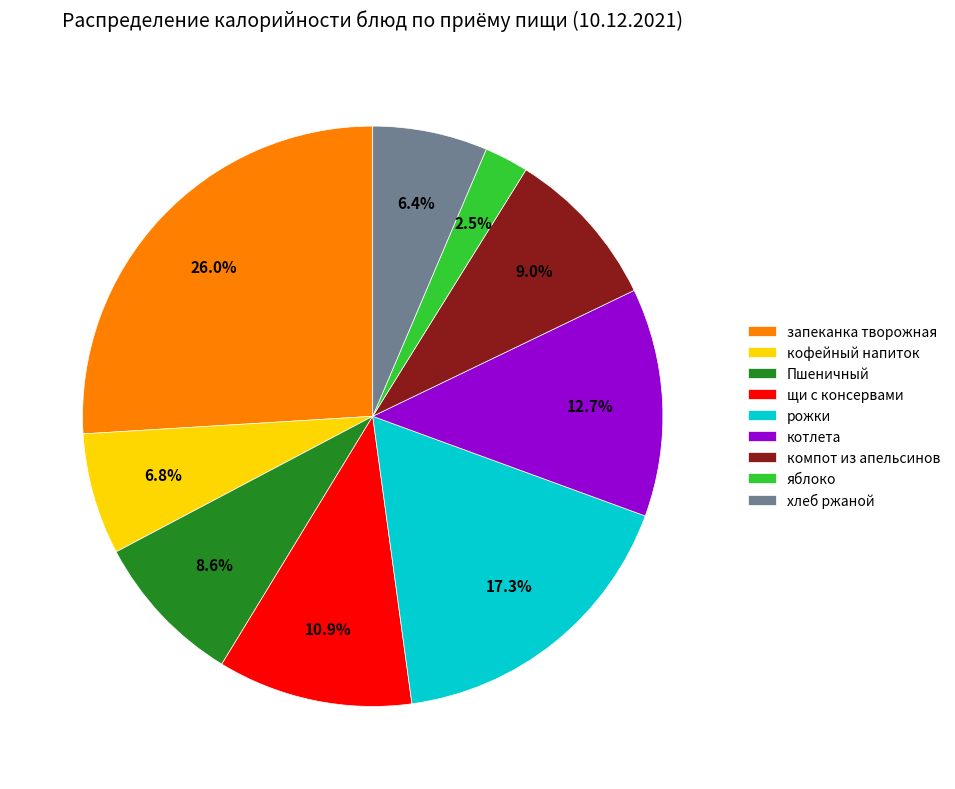

Which has a higher value, яблоко or запеканка творожная?

запеканка творожная